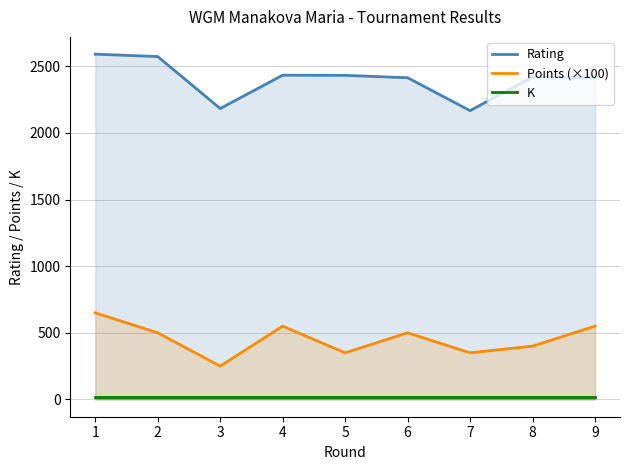

Which series has the largest total across all categories?

Rating